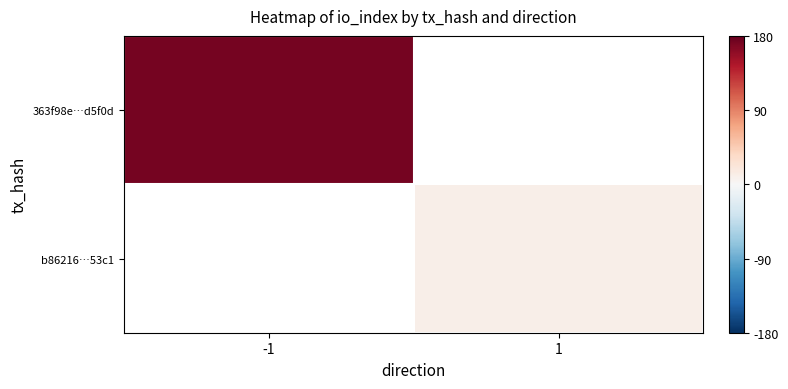

At how many categories does at least one series exceed 108?

1